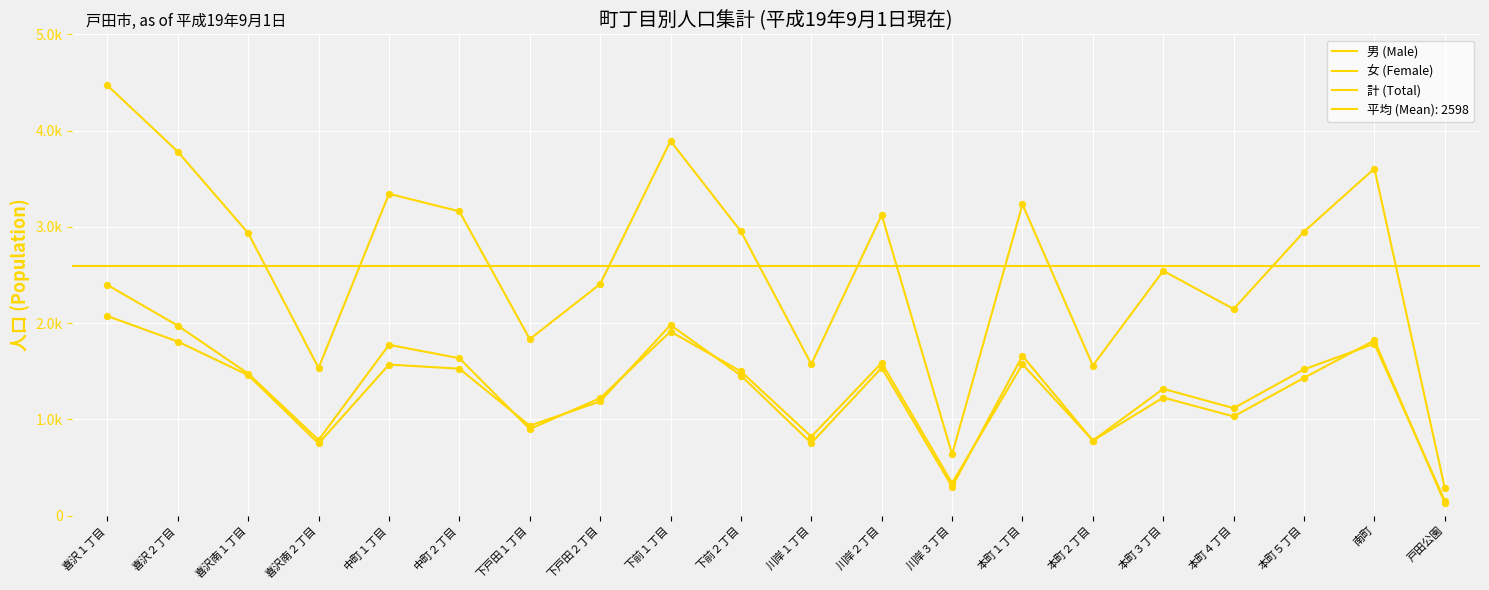

Which series reaches the maximum Y coordinate?

計 (Total)